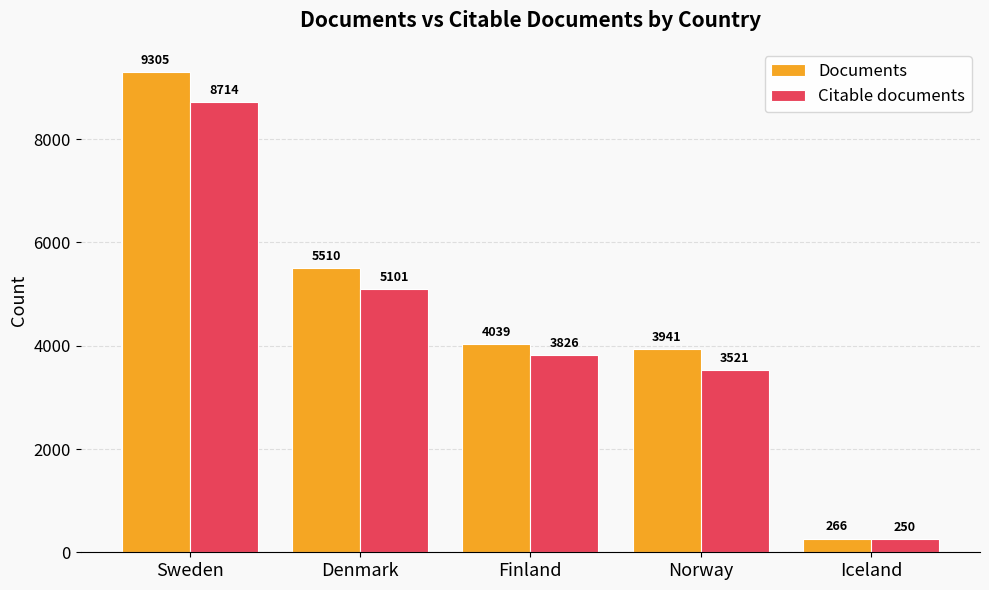

At which label is Citable documents closest to 4482?

Denmark